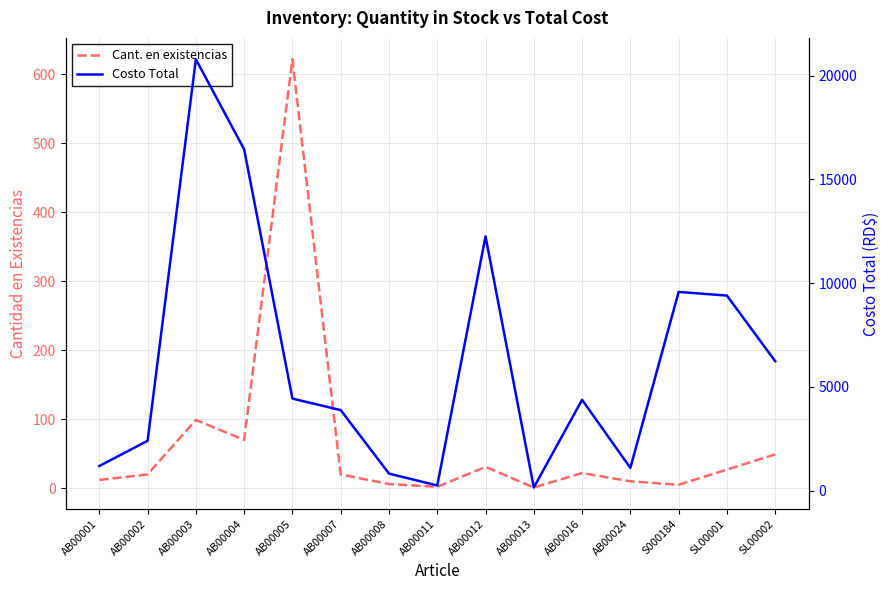

The Costo Total series shows 6284.6 at AB00007. True or false?

False